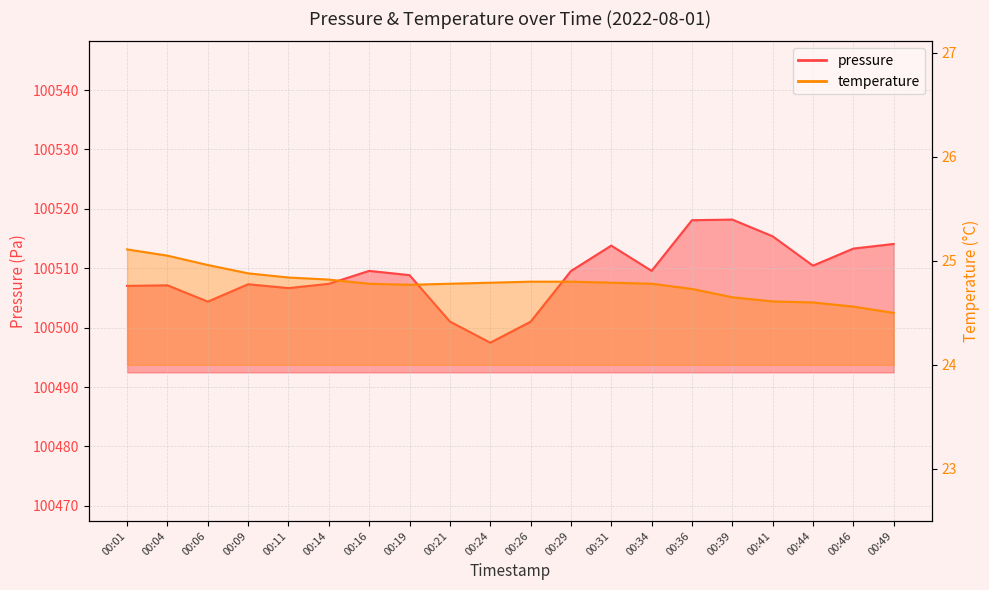

Which series has the largest range (max minus min)?

pressure